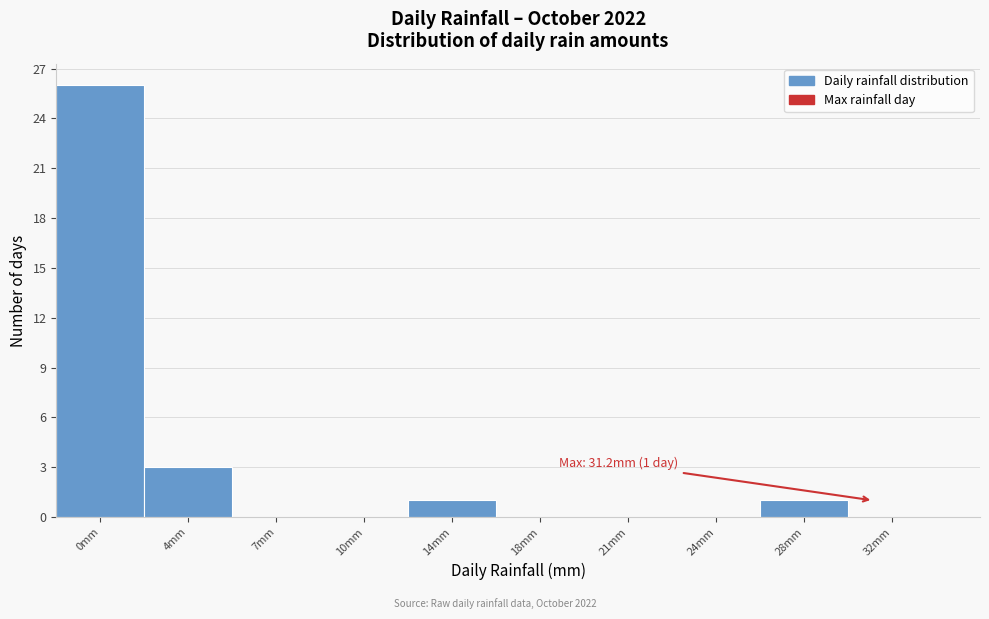

Reading left to right, extract all data points from this chart.

0mm=26	4mm=3	7mm=0	10mm=0	14mm=1	18mm=0	21mm=0	24mm=0	28mm=1	32mm=0